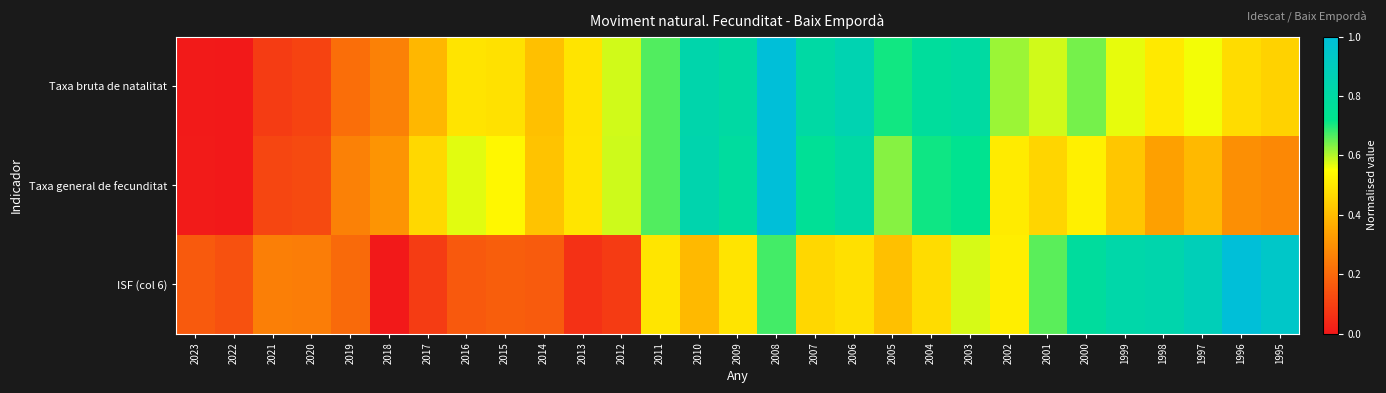

Which category has the highest value across all series?

2008